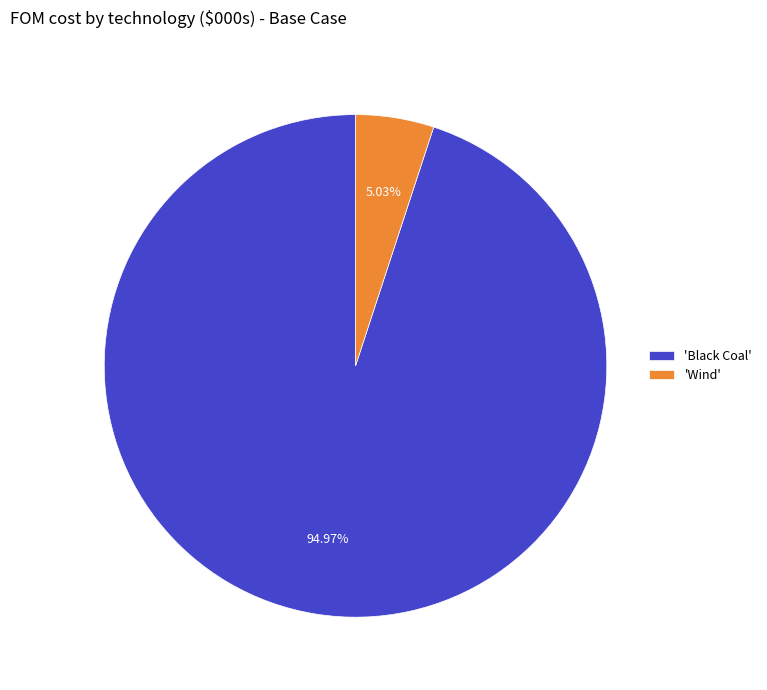

What is the smallest slice in the pie chart?

'Wind'